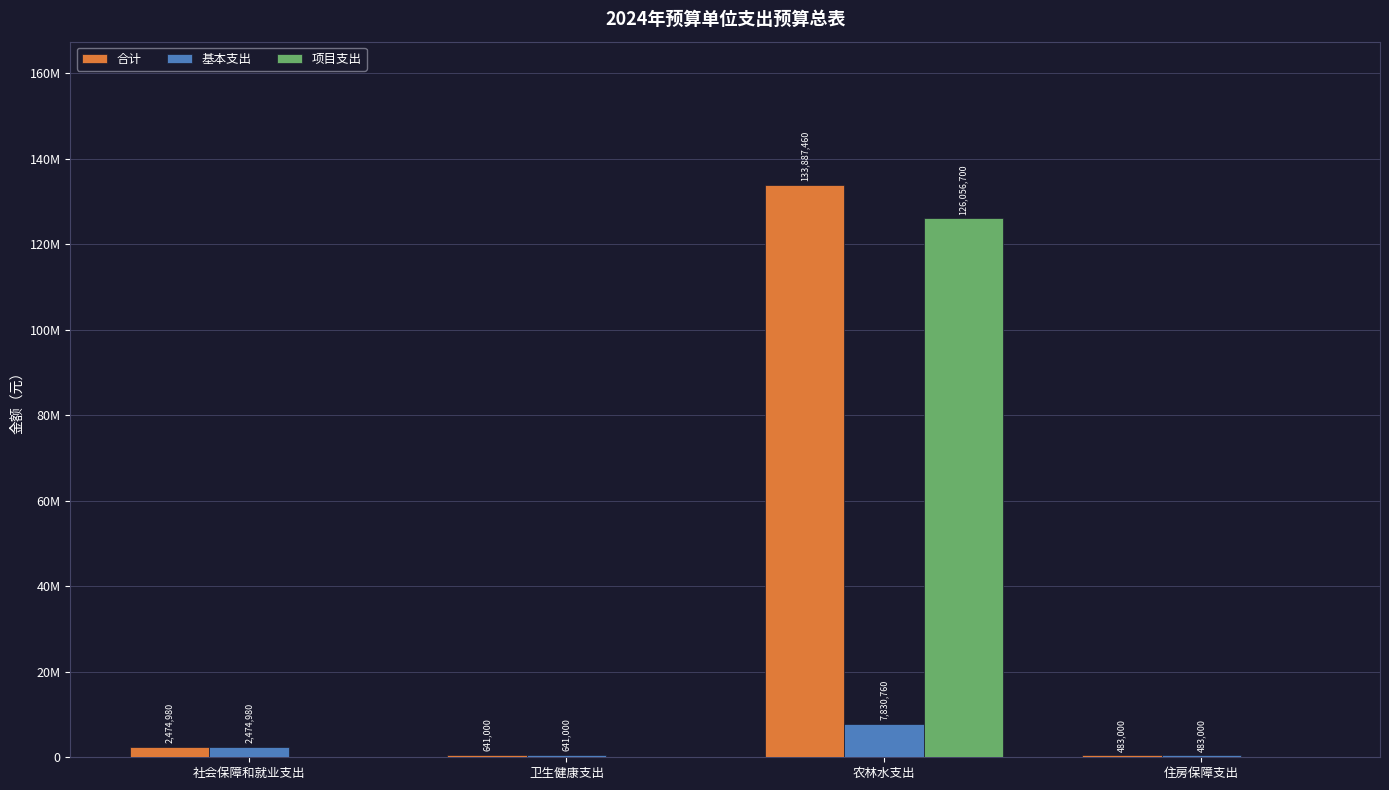

What are all the series names shown in the legend?

合计, 基本支出, 项目支出